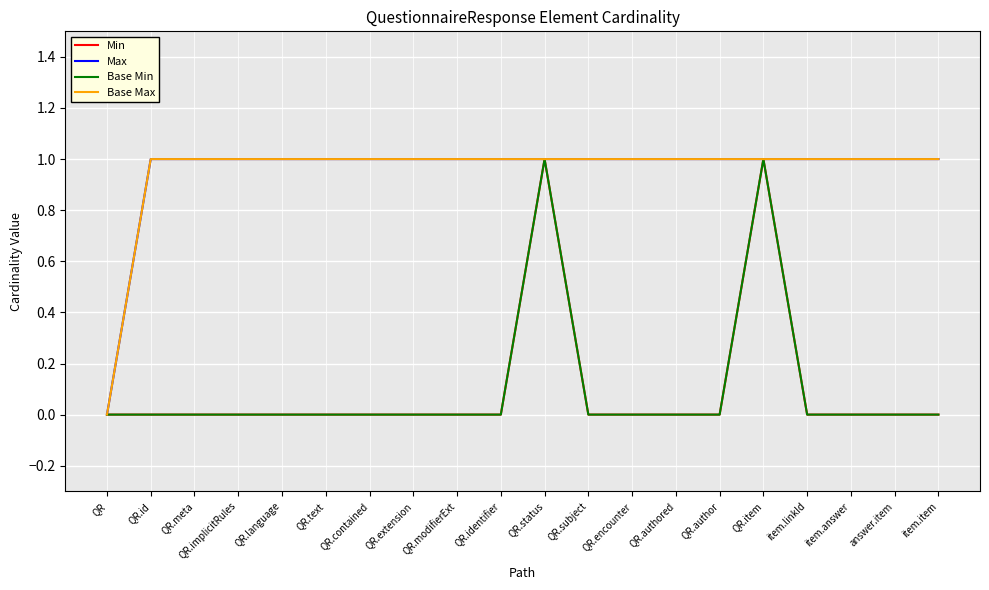

Is this an area chart (filled region under the line)?

No